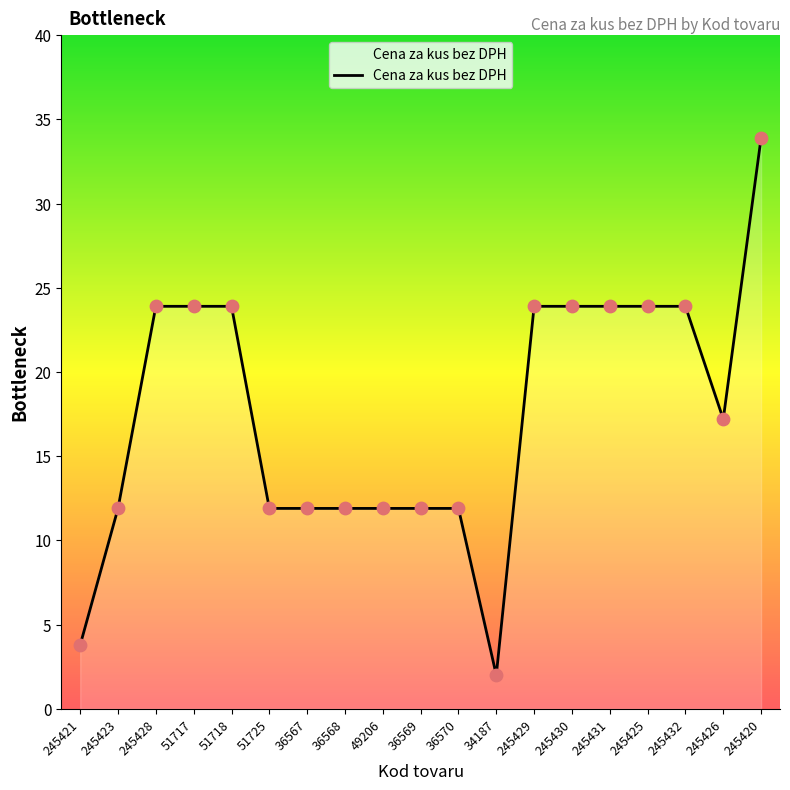

What is the change in value from 245421 to 245426?

+13.4